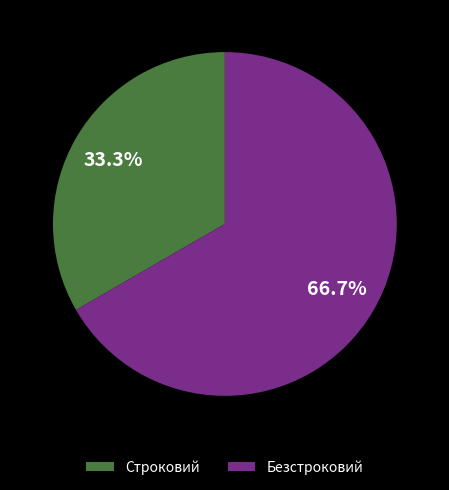

What percentage is the Безстроковий slice, to the nearest percent?

67%